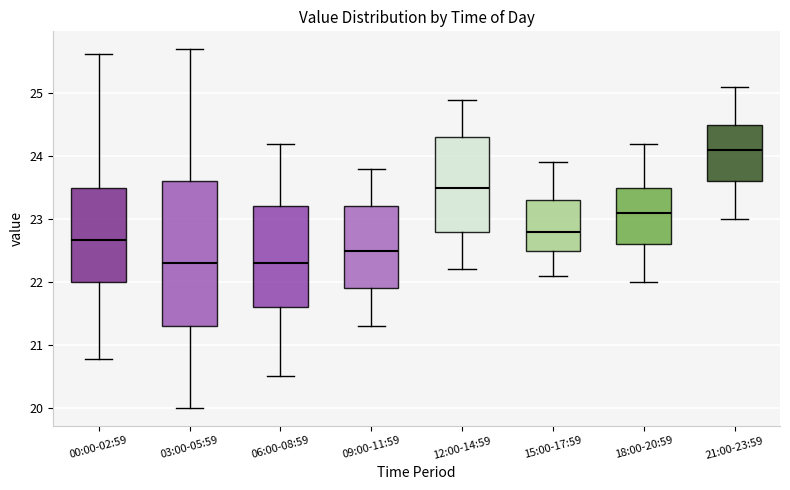

Comparing the boxes themselves (not the whiskers), which one is the tallest?

03:00-05:59